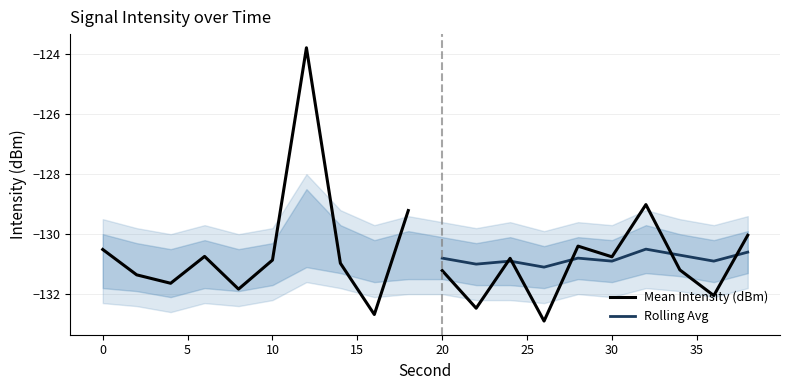

What is the approximate value of Rolling Avg at 10?

-131.1